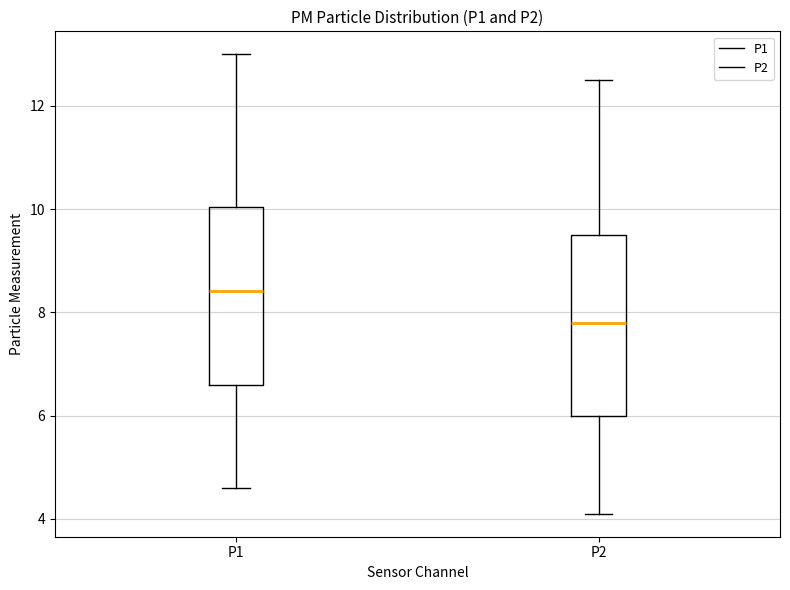

Reading left to right, read every box against the y-axis: the position of its median line, the range the box covers, and the ends of its whiskers. The values are not printed on the chart, so give them approximately, as read against the axis.

P1: median 8.4, box 6.6 to 10.0, whiskers 4.6 to 13.0
P2: median 7.8, box 6.0 to 9.6, whiskers 4.2 to 12.6